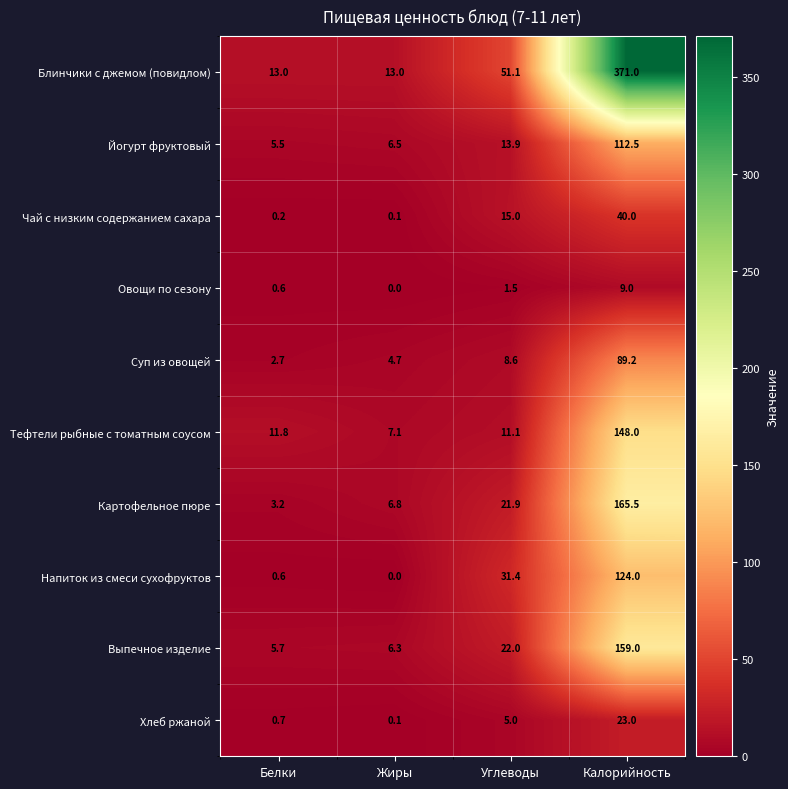

How many series are shown in this chart?

10